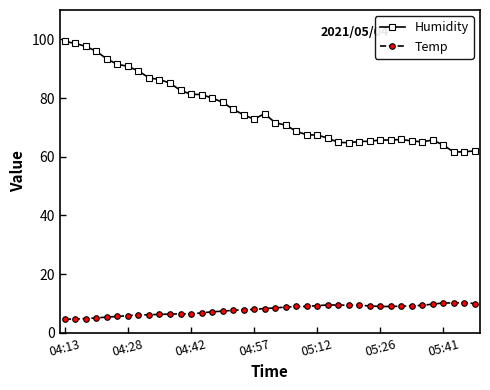

What is the average value of the Temp series?

7.9